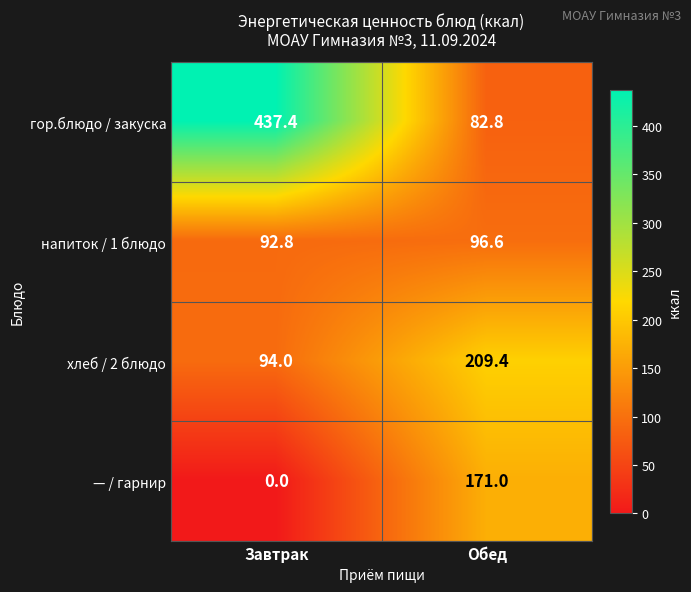

Is it true that напиток / 1 блюдо equals 148.6 at Обед?

False